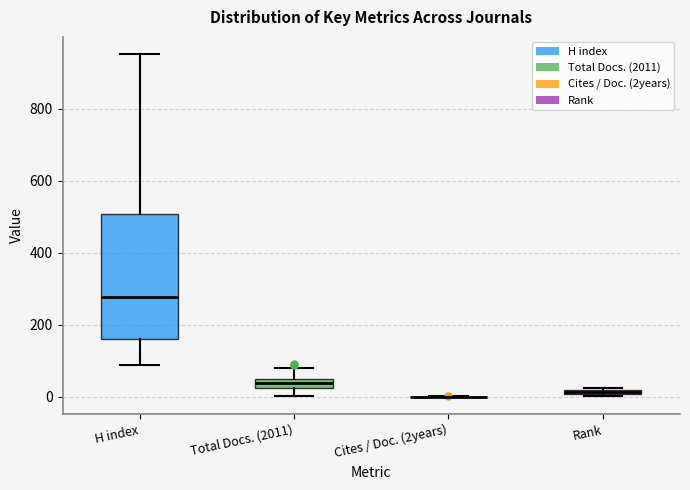

Where is the upper edge of the box for Rank on the y-axis? The values are not printed on the chart, so give them approximately, as read against the axis.

20